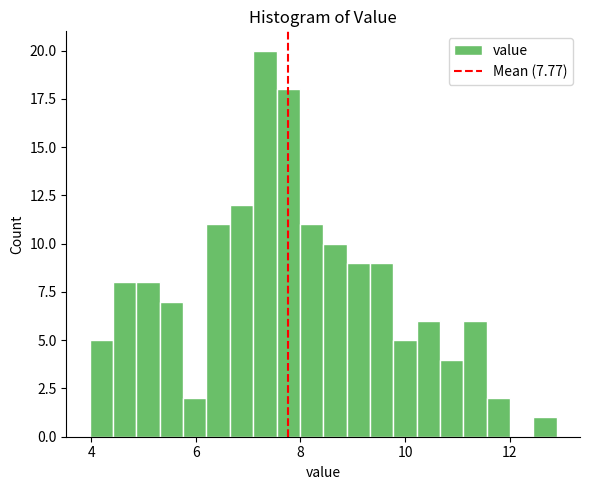

Around what value on the x-axis is the tallest bar? Give the approximate position of its centre, as read against the axis.

7.4